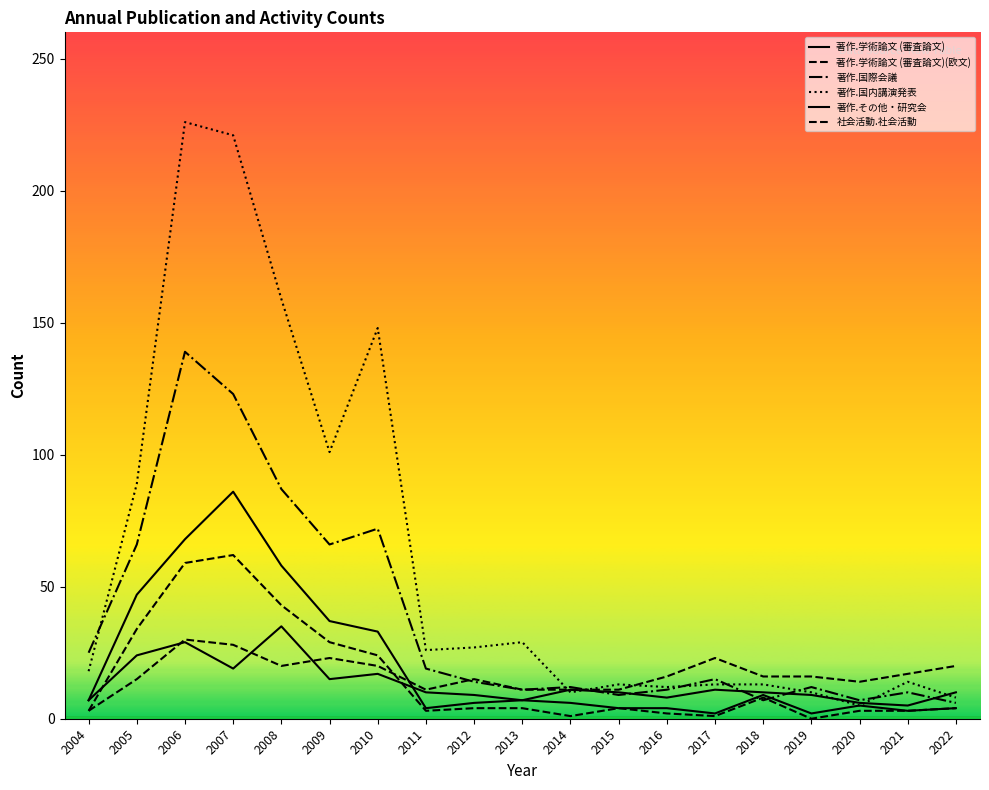

True or false: 著作.国内講演発表 and 著作.学術論文 (審査論文)(欧文) cross at least once.

False